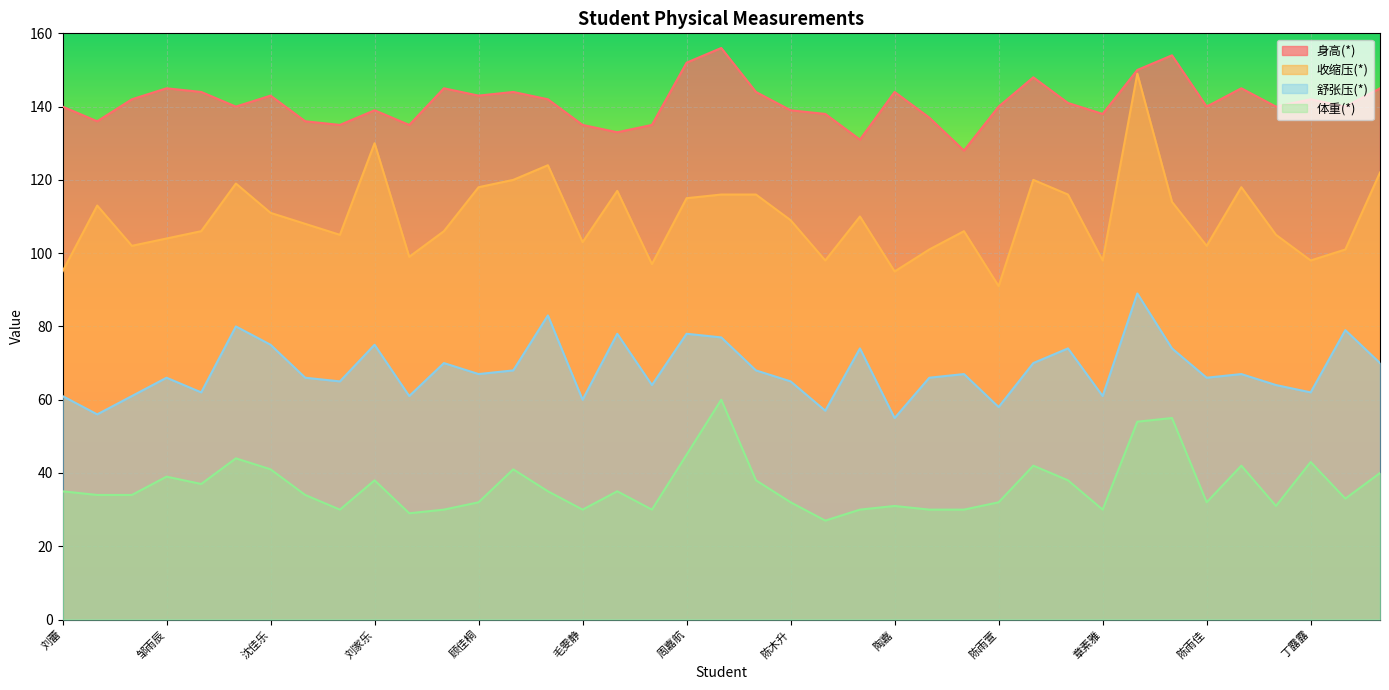

List the labels in order of 舒张压(*) value, smallest first.

陶嘉, 陈思颖, 徐智涵, 陈雨萱, 毛雯静, 刘蕾, 李涵, 陈阳, 章素雅, 段亚鹏, 丁露露, 陆君豪, 钱辰睿, 李鑫晨, 陈木升, 邹雨辰, 曾宇扬, 谢芷斓, 陈雨佳, 顾佳桐, 章紫欣, 杨家钰, 赵若熙, 高翔, 郑奕, 陈杭, 杨晨曦, 昝玥琛, 殷佳语, 朱星辰, 沈佳乐, 刘家乐, 李宇翔, 庞振伟, 周嘉航, 李雪, 黄建宁, 王婧钰, 汪紫涵